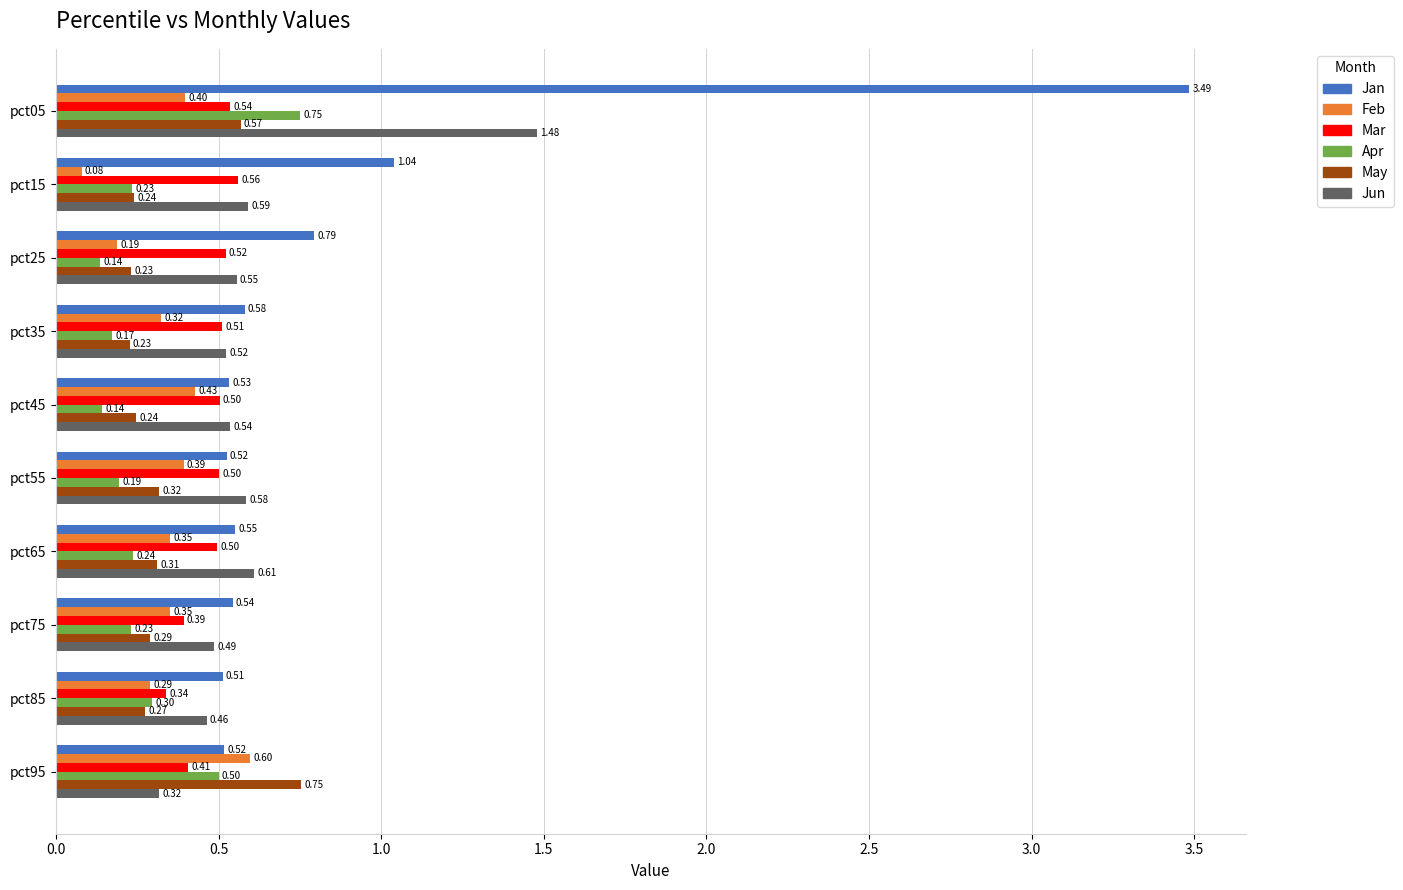

Which series has the largest total across all categories?

Jan